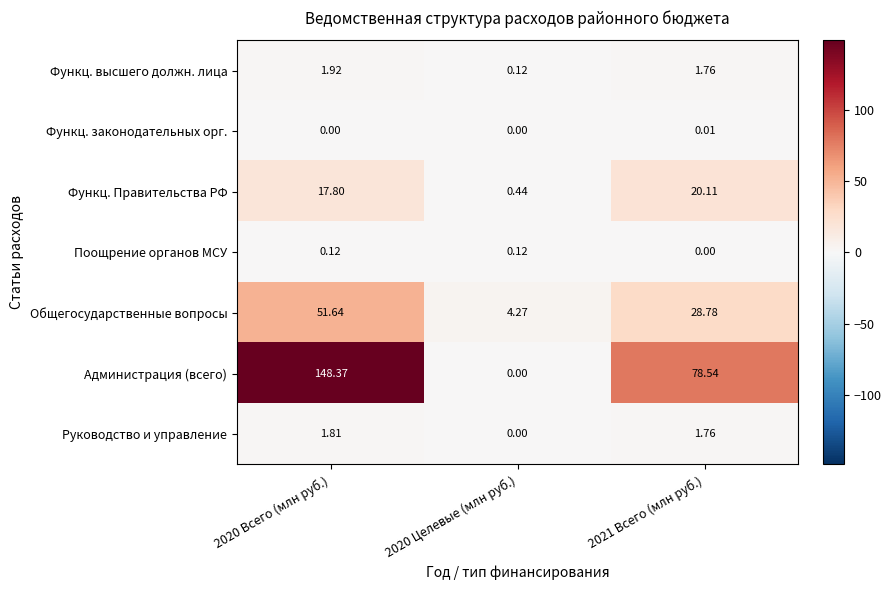

List the series in order of their peak value, highest first.

Администрация (всего), Общегосударственные вопросы, Функц. Правительства РФ, Функц. высшего должн. лица, Руководство и управление, Поощрение органов МСУ, Функц. законодательных орг.